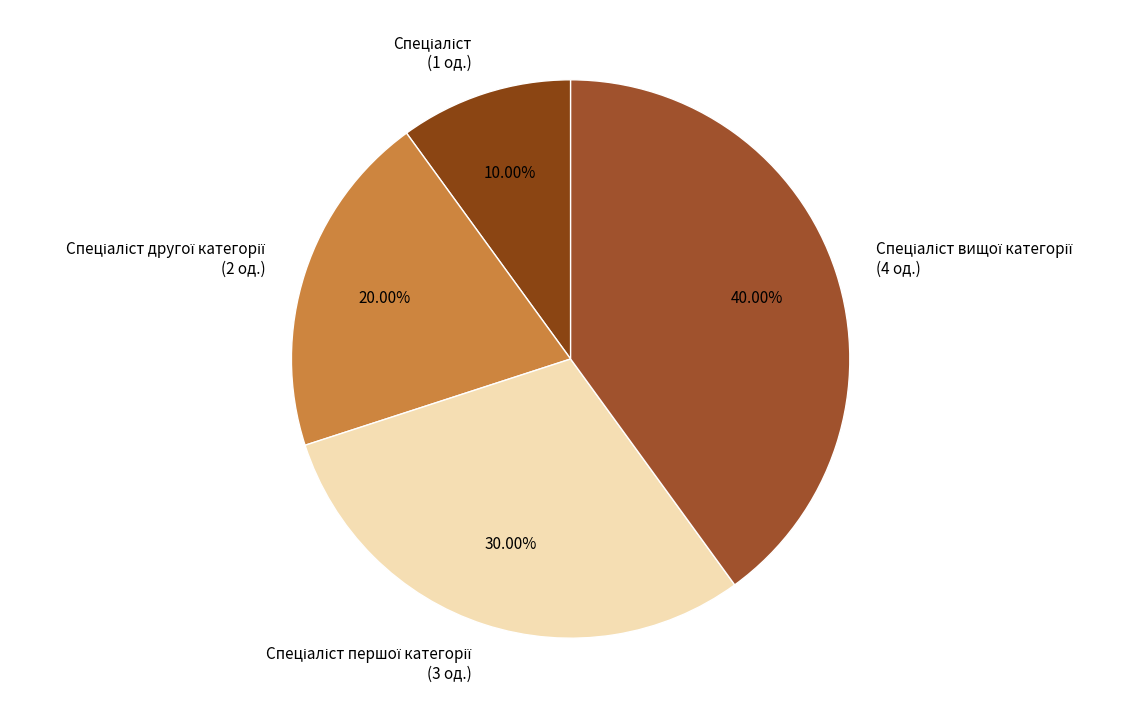

To the nearest percent, what is the difference between the largest and smallest slice percentages?

30%